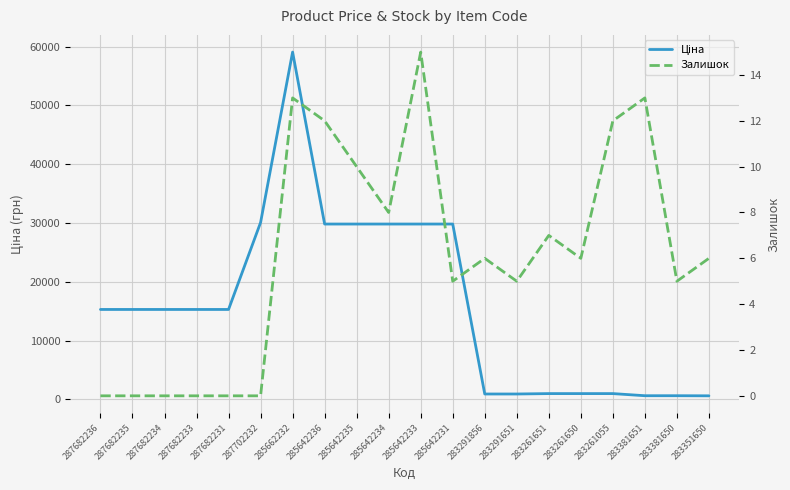

Is the value of Ціна at 285642233 greater than the value of Залишок at 283261055?

Yes